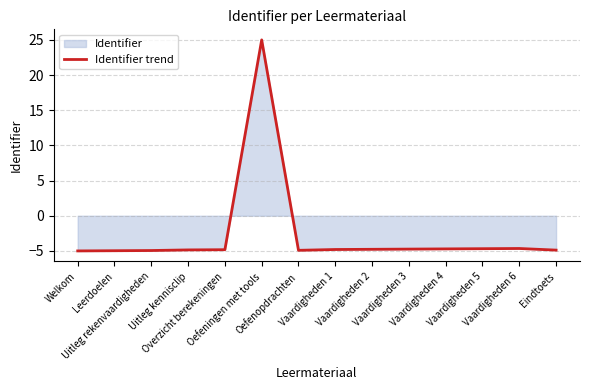

True or false: the data has more than 1 interior local peaks.

True